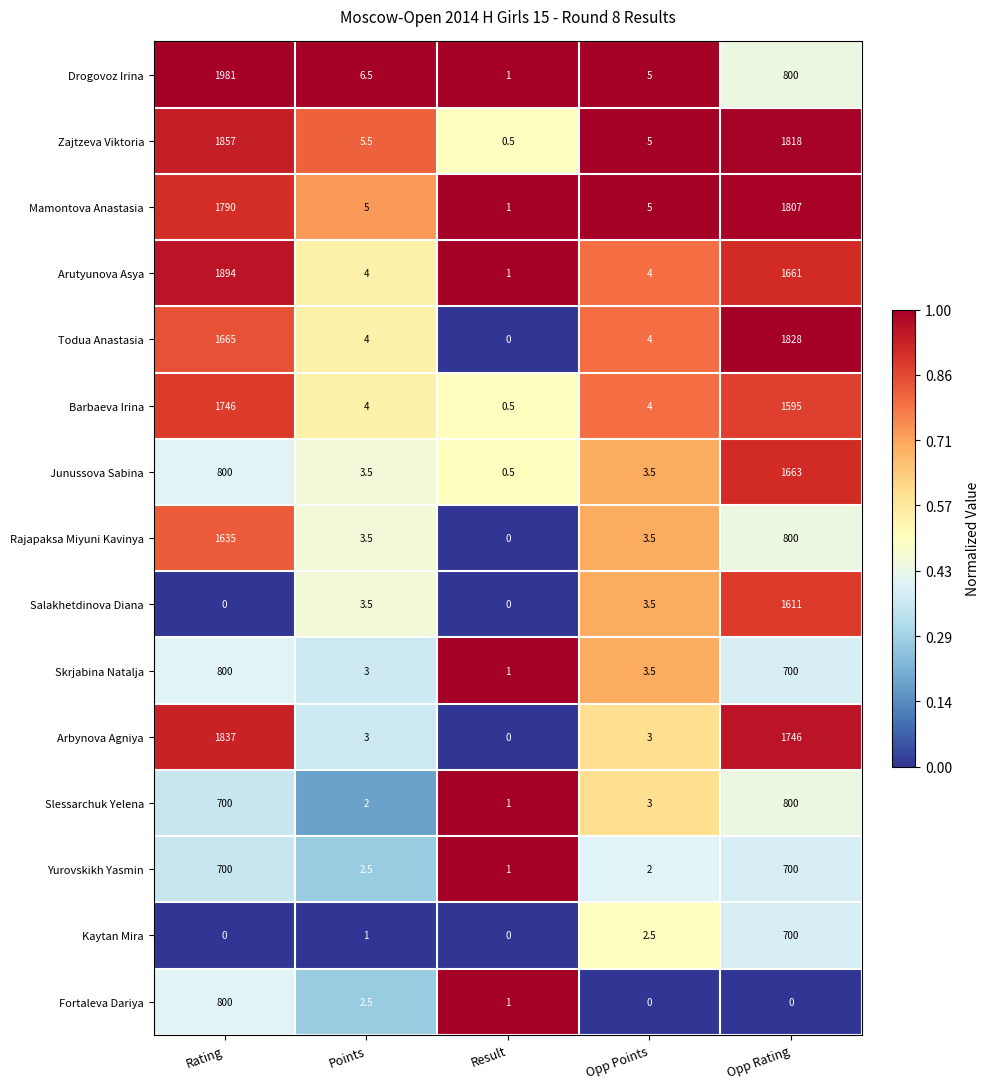

Where is Skrjabina Natalja nearest to the value 400?

Opp Rating